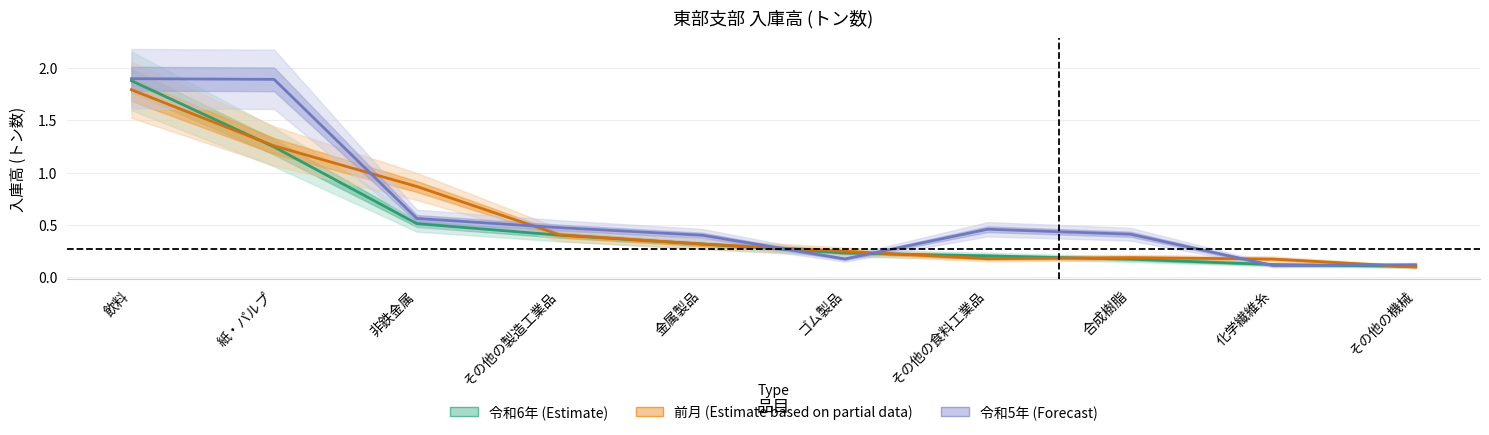

Rank the categories by 令和6年 value from highest to lowest.

飲料, 紙・パルプ, 非鉄金属, その他の製造工業品, 金属製品, ゴム製品, その他の食料工業品, 合成樹脂, 化学繊維糸, その他の機械